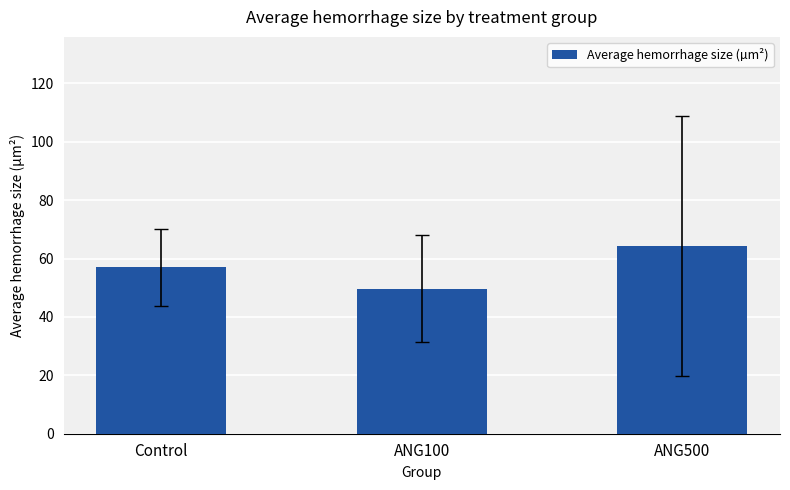

Which category has the lowest value across all series?

ANG100